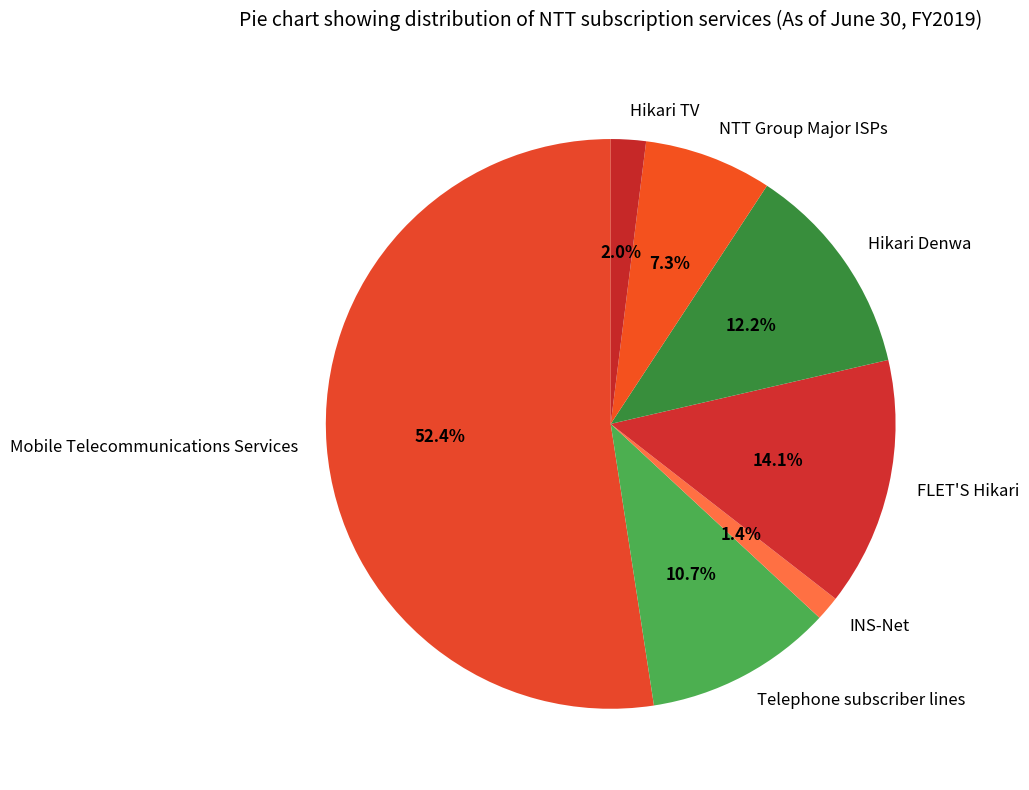

What is the ratio of the value at Telephone subscriber lines to the value at NTT Group Major ISPs?

1.5